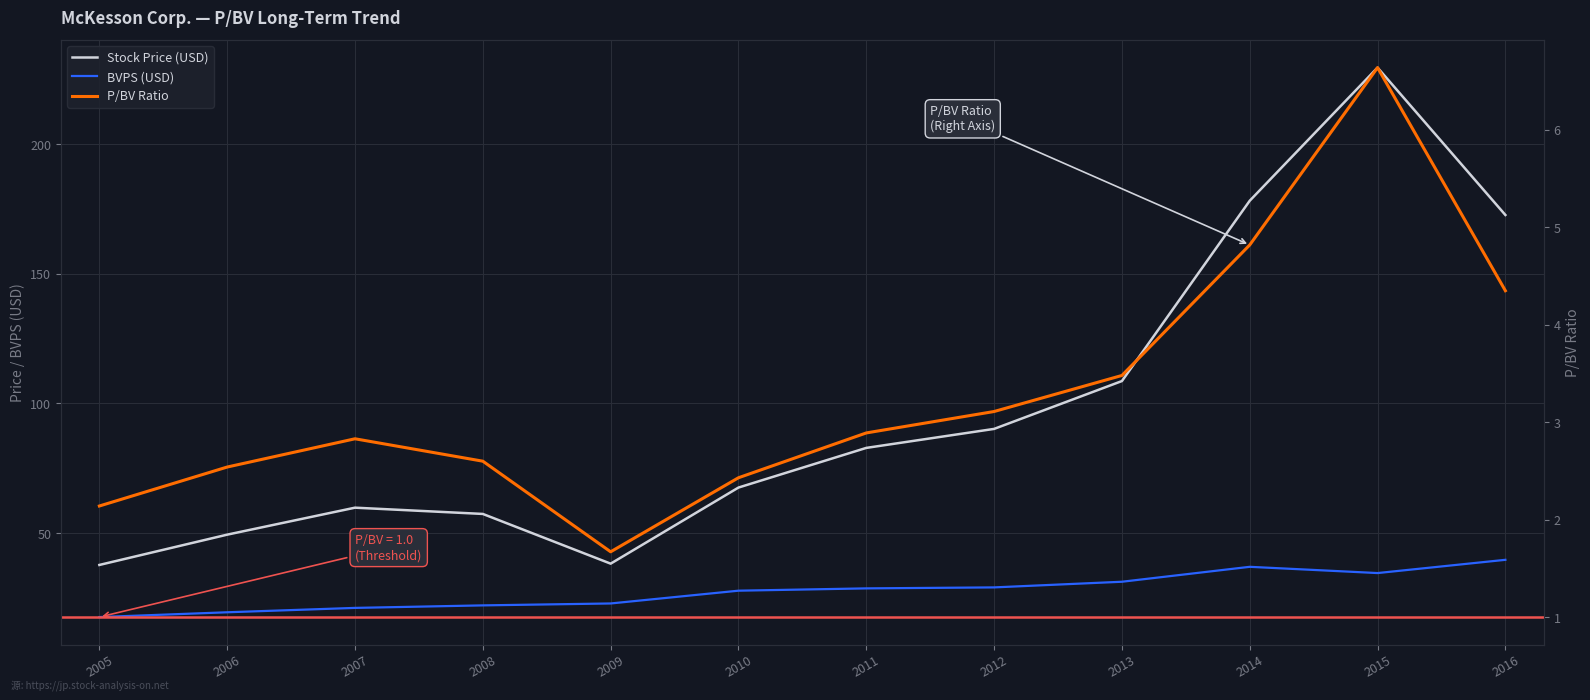

Between 2014 and 2015, which series saw the biggest shift?

Stock Price (USD)